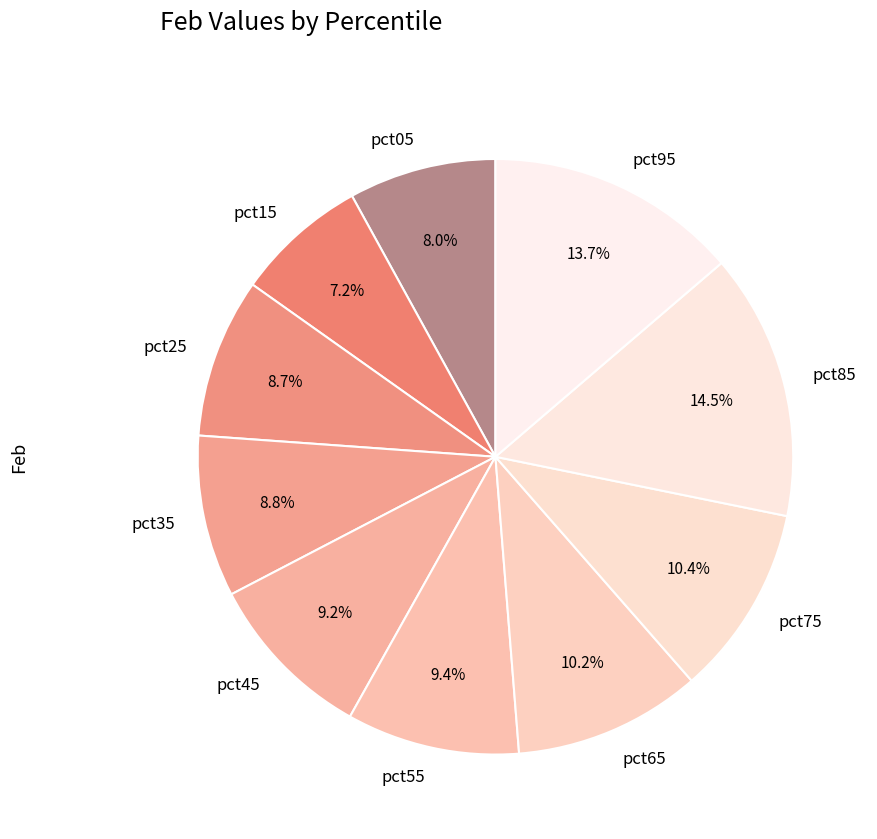

Does any single category account for the majority?

No